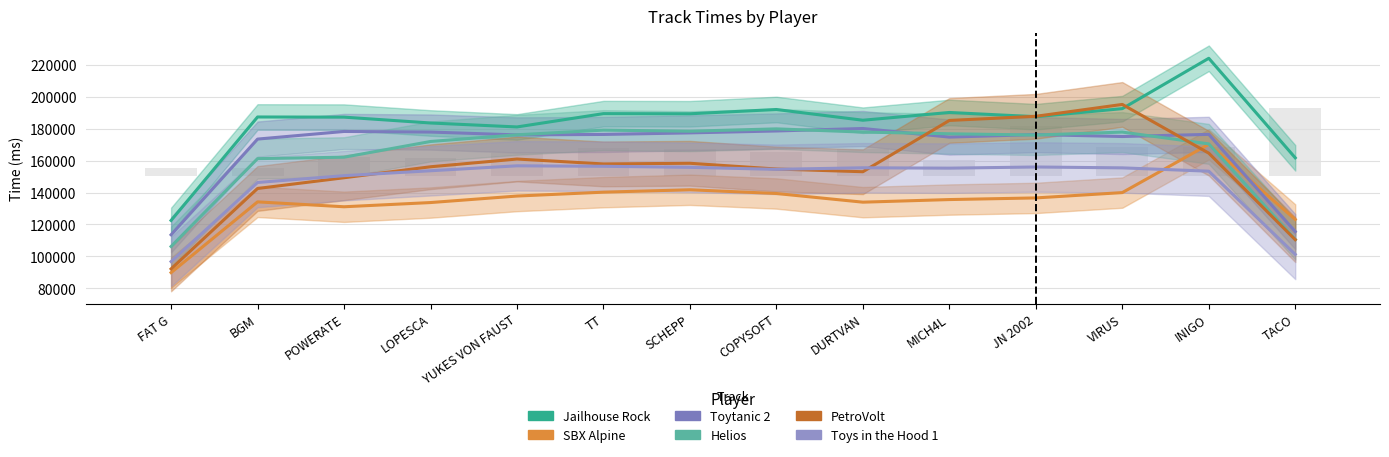

At which label does Toys in the Hood 1 reach its minimum?

FAT G